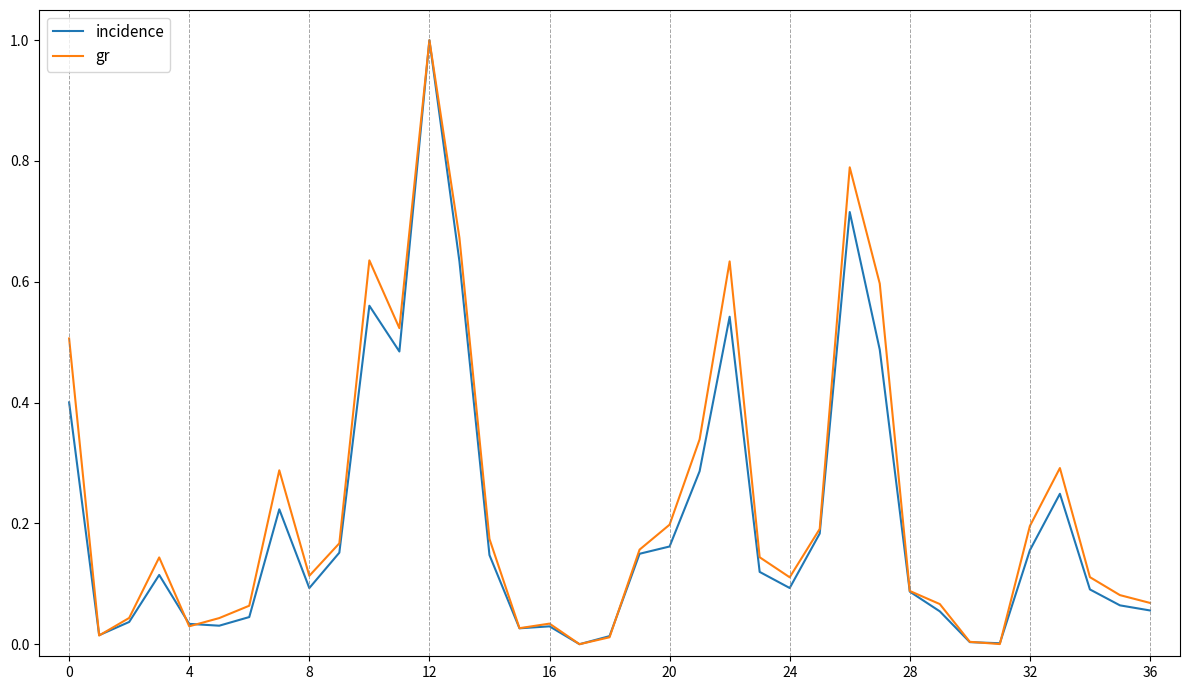

What is the maximum value shown in the chart?

1.0